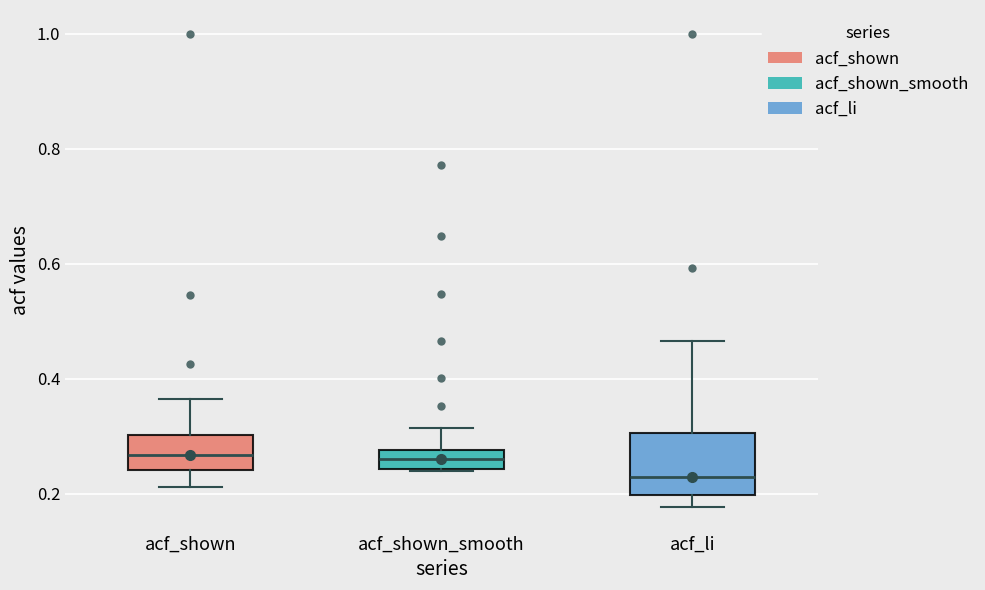

Comparing the boxes themselves (not the whiskers), which one is the tallest?

acf_li